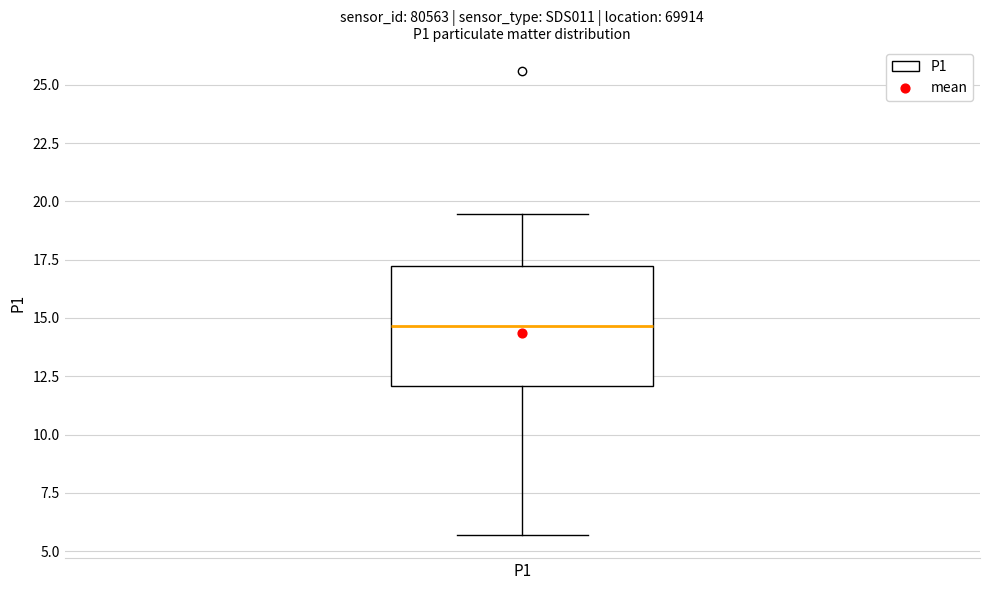

Read this box plot against the y-axis: the position of the median line, the range covered by the box, and the ends of both whiskers. The values are not printed on the chart, so give them approximately, as read against the axis.

median 14.5, box 12.0 to 17.0, whiskers 5.5 to 19.5